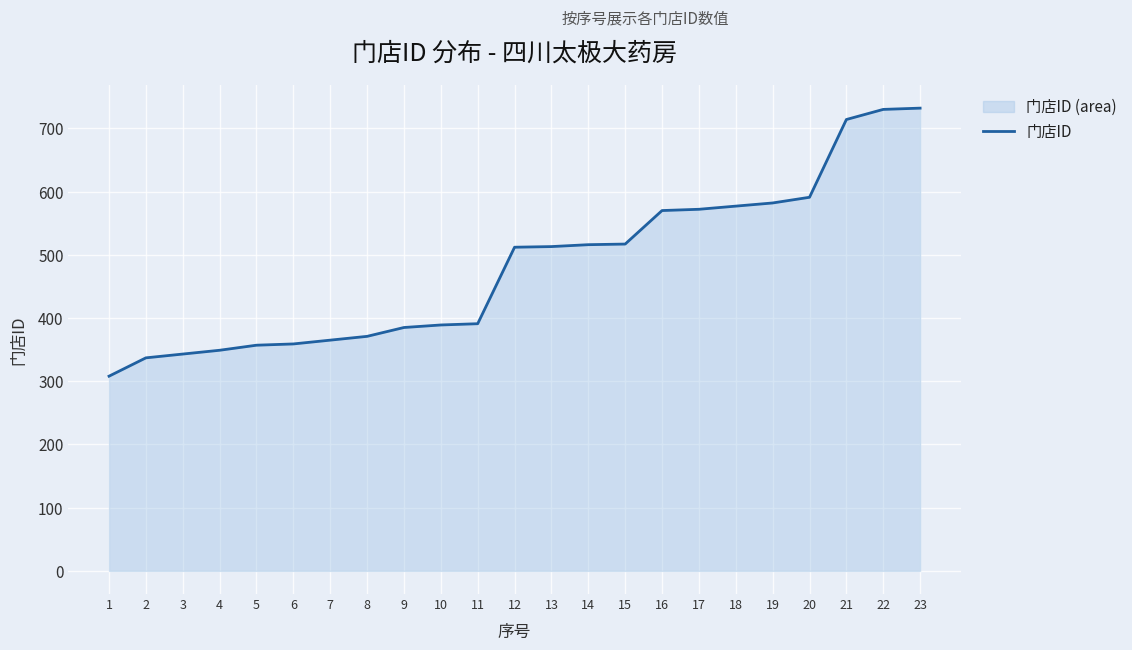

True or false: there are more than 2 points higher than both neighbors.

False